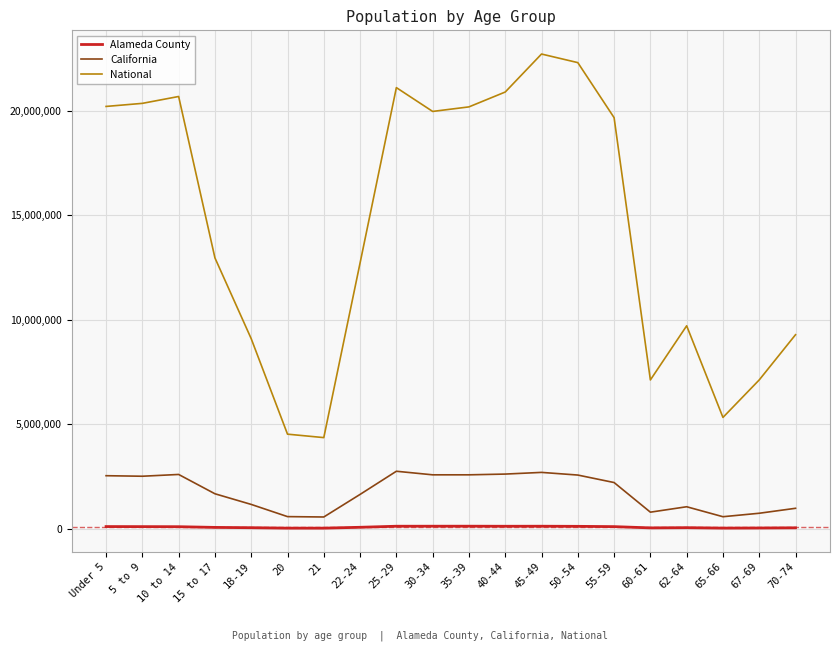

True or false: California has a value of 2689819 at 45-49.

True